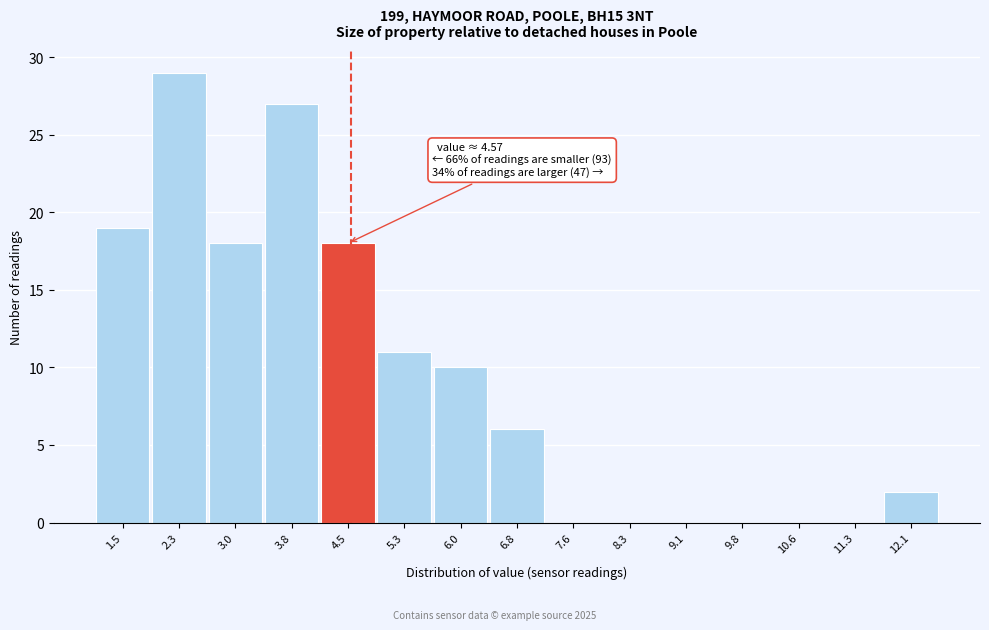

Which range on the x-axis has the tallest bar?

1.9 to 2.6